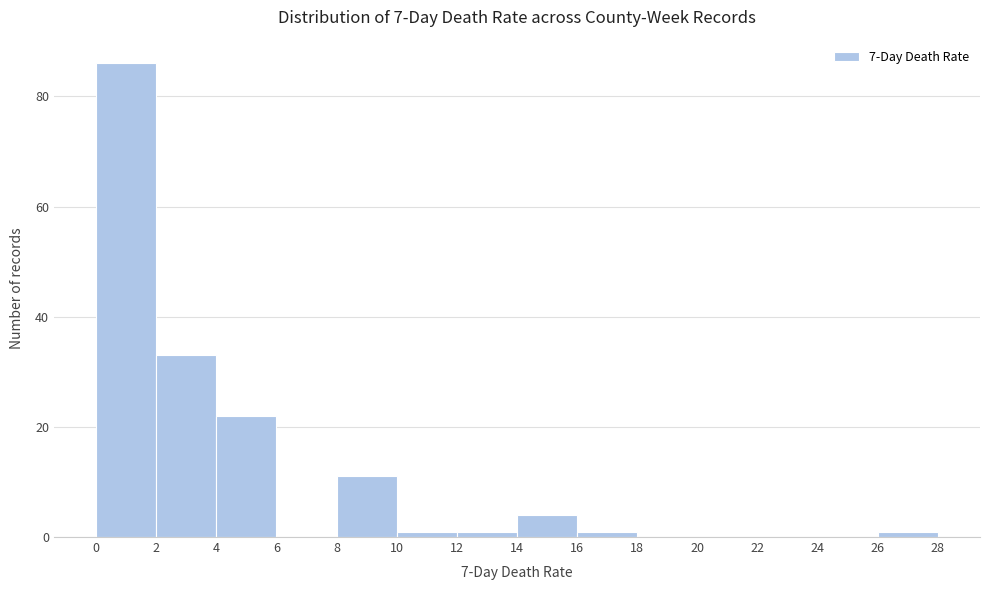

Which range on the x-axis has the tallest bar?

0 to 2